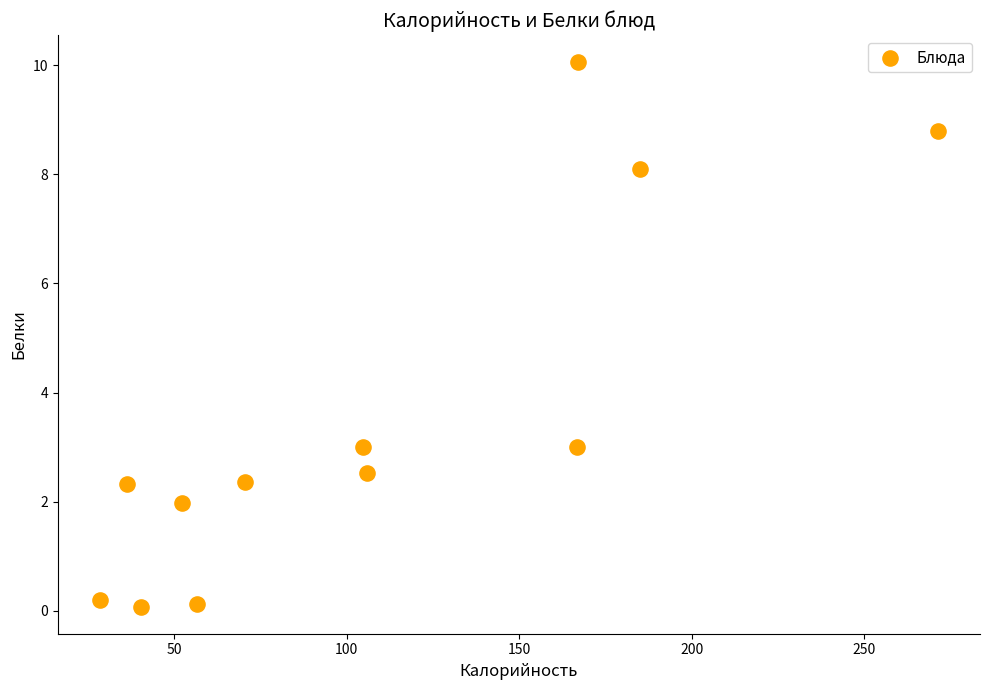

What is the range of X values (max minus min)?

242.9